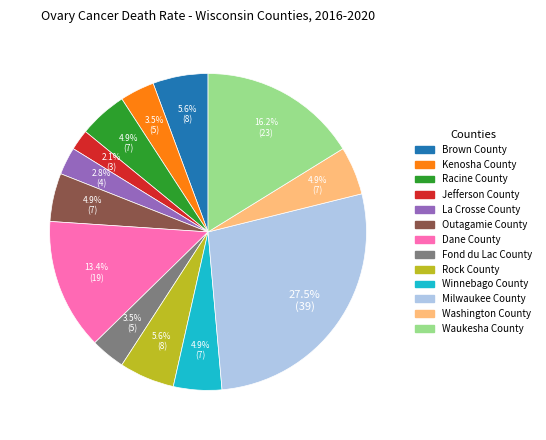

How many slices are in this pie chart?

13